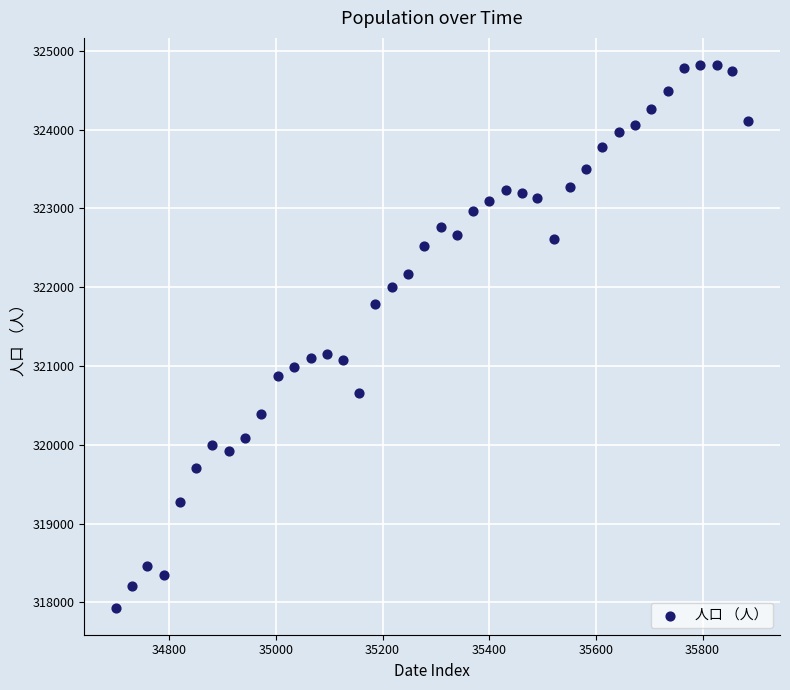

What is the range of X values (max minus min)?

1186